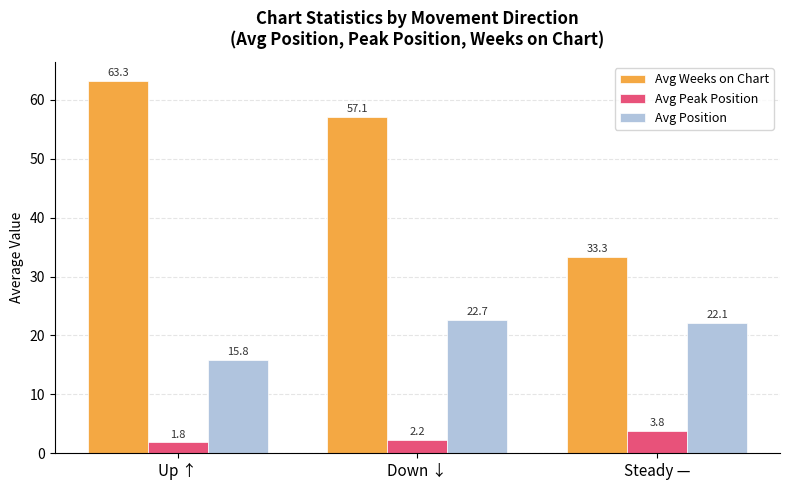

How many bars are there in total?

9